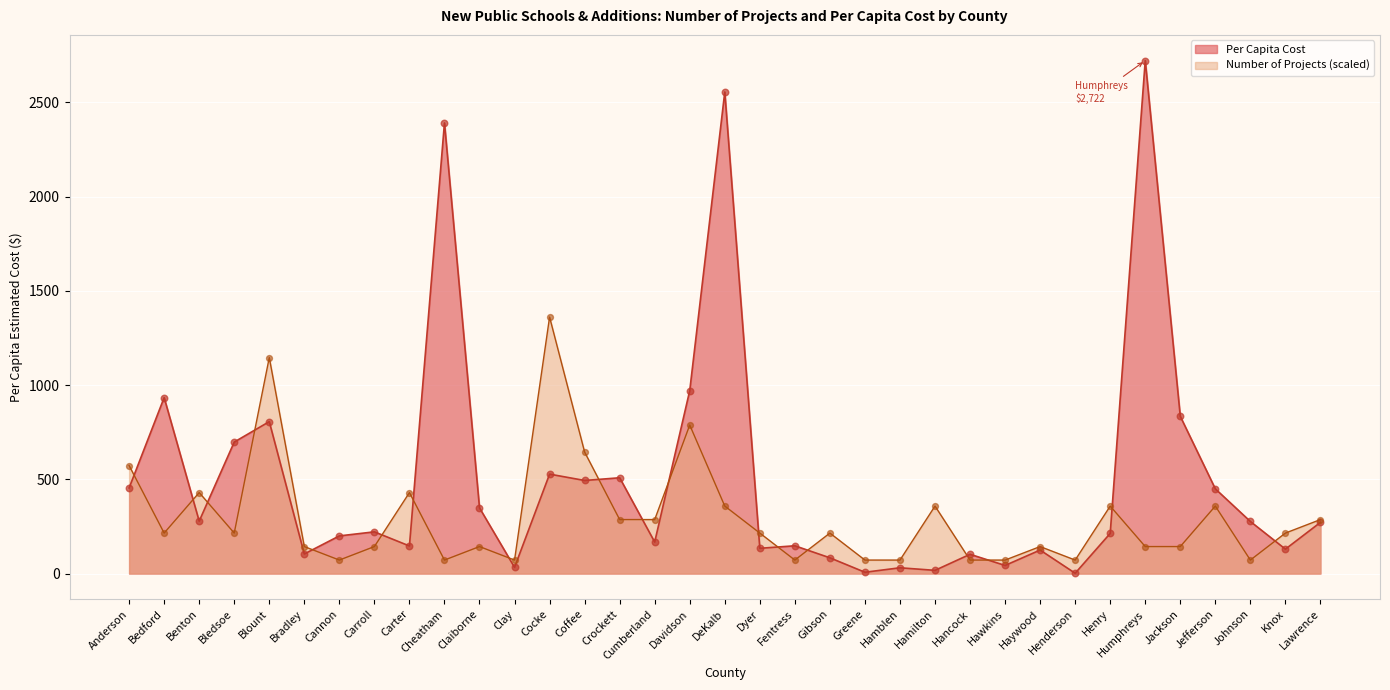

Is the value of Number of Projects at Knox greater than the value of Per Capita Cost at Humphreys?

No